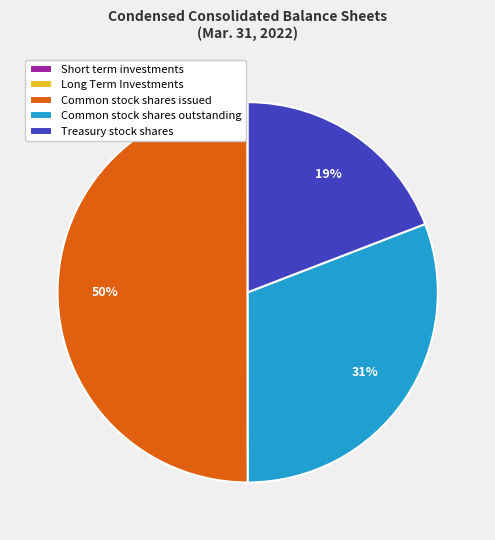

What is the largest slice in the pie chart?

Common stock shares issued